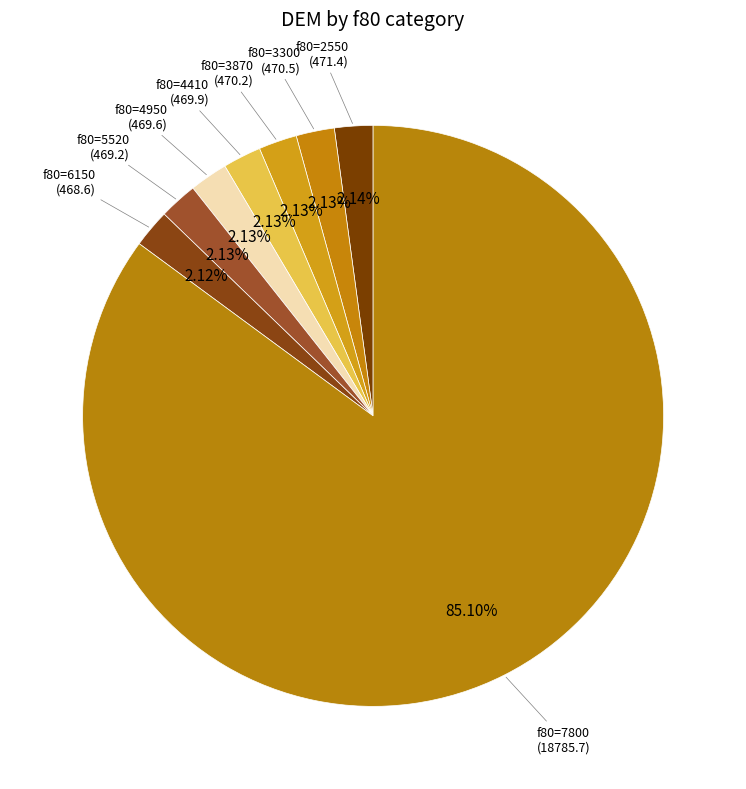

Count the number of slices in the pie.

8